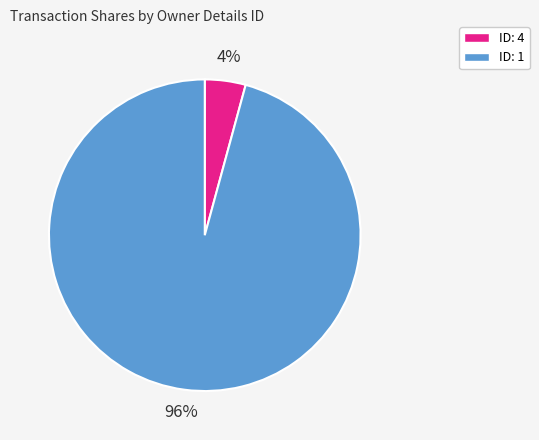

Is there any slice that represents more than half of the pie?

Yes